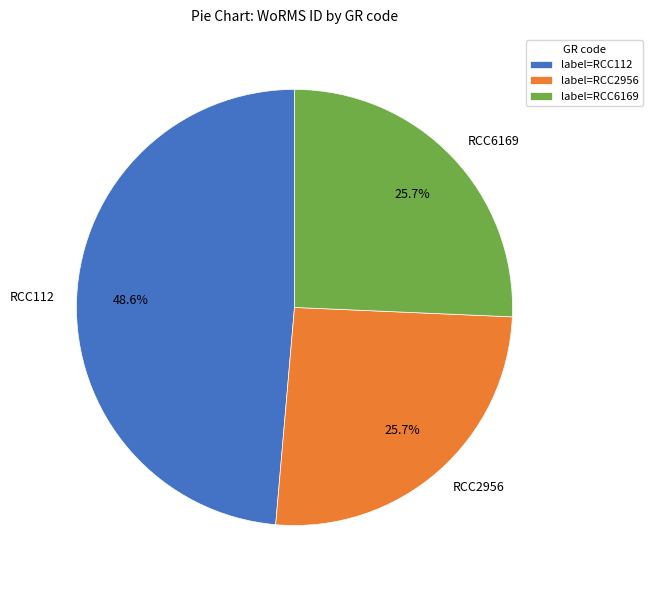

Does RCC6169 account for over 50% of the chart?

No